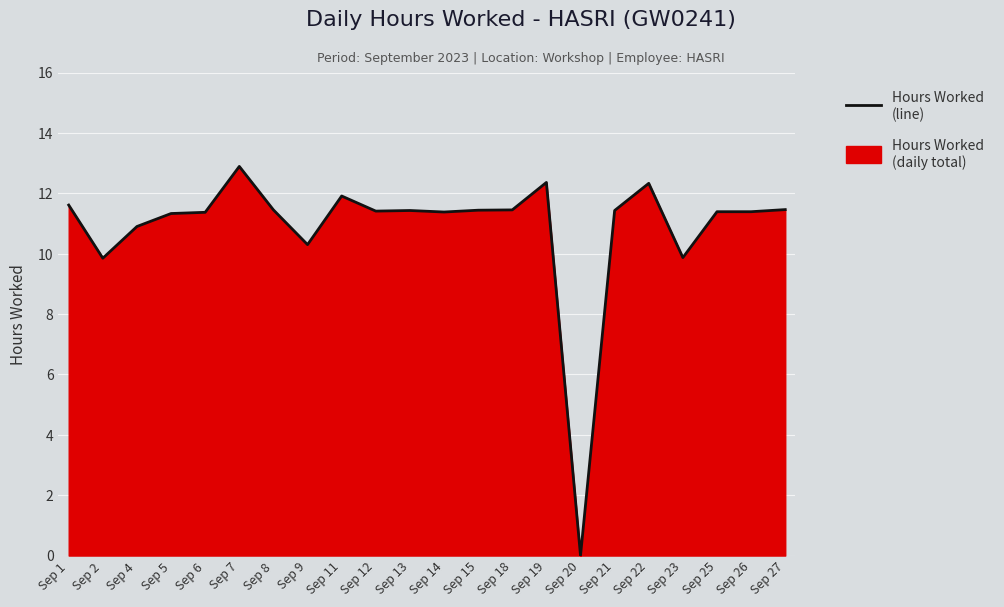

List the labels in order of value, smallest first.

Sep 20, Sep 2, Sep 23, Sep 9, Sep 4, Sep 5, Sep 6, Sep 14, Sep 25, Sep 26, Sep 12, Sep 13, Sep 21, Sep 15, Sep 8, Sep 18, Sep 27, Sep 1, Sep 11, Sep 22, Sep 19, Sep 7